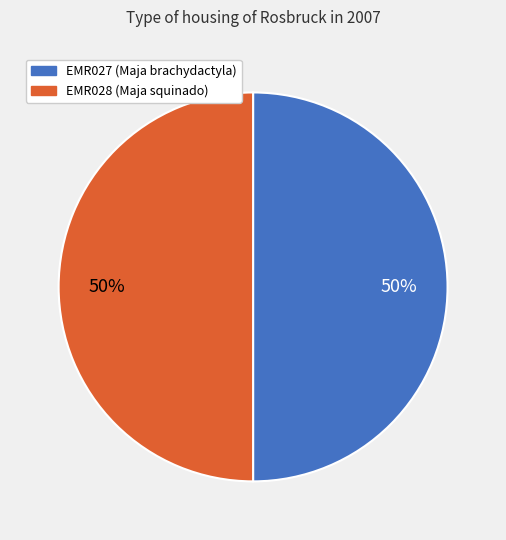

To the nearest percent, what is the combined percentage of EMR027 and EMR028?

100%